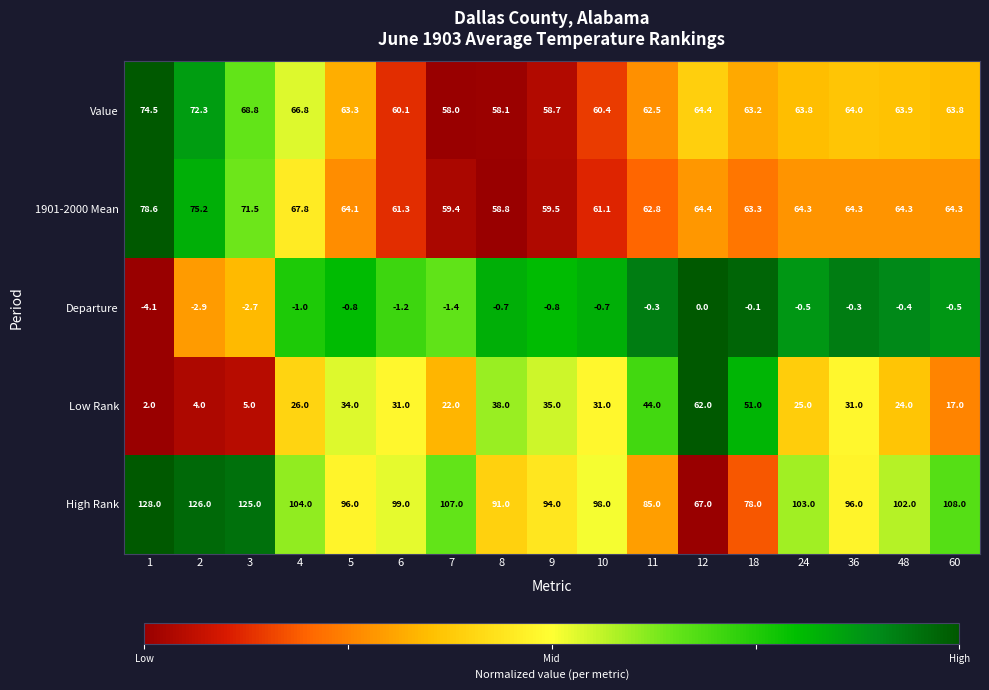

What is the difference between the second highest and minimum values in the Low Rank series?

49.0